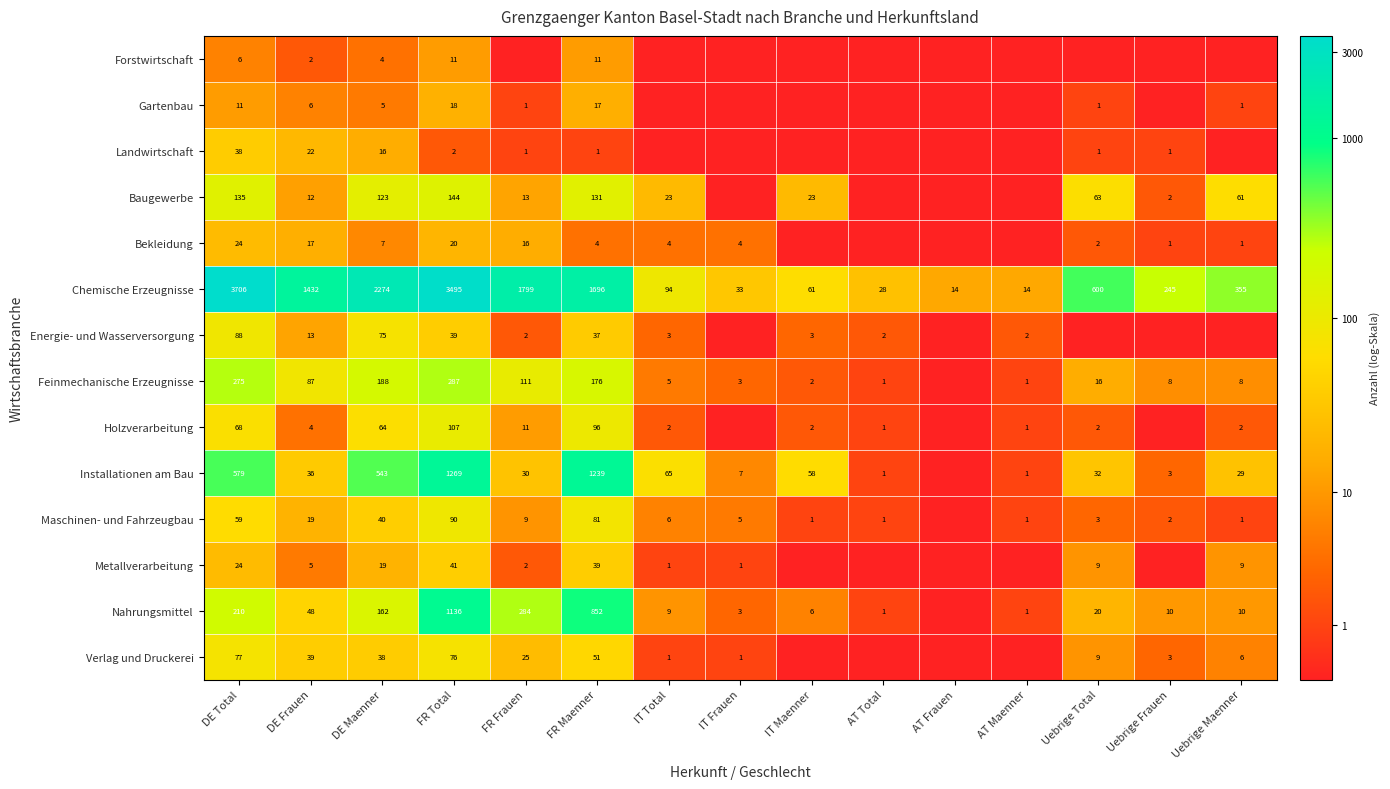

What is the spread (max minus min) of values at DE Total?

3700